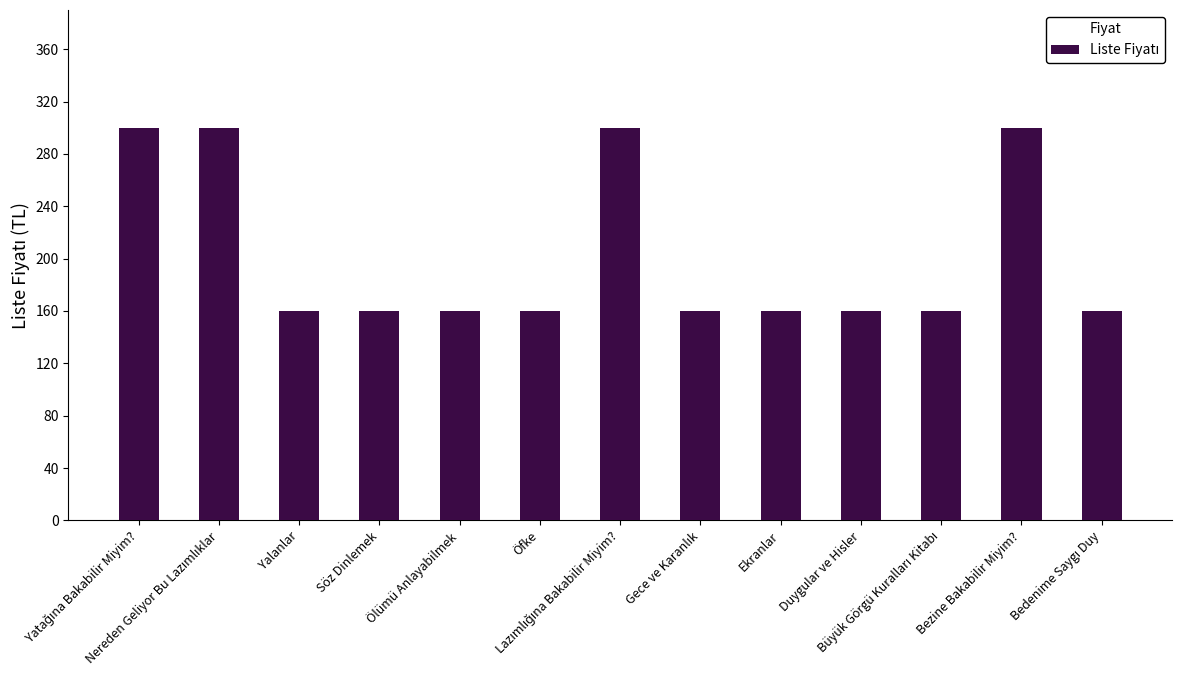

What is the value of the 2nd bar from the left?

300